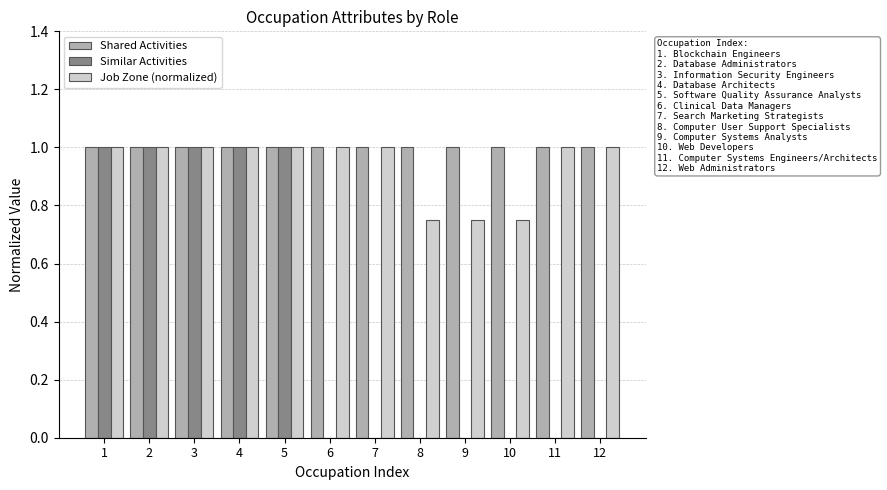

The Shared Activities series shows 1.5 at 11. True or false?

False